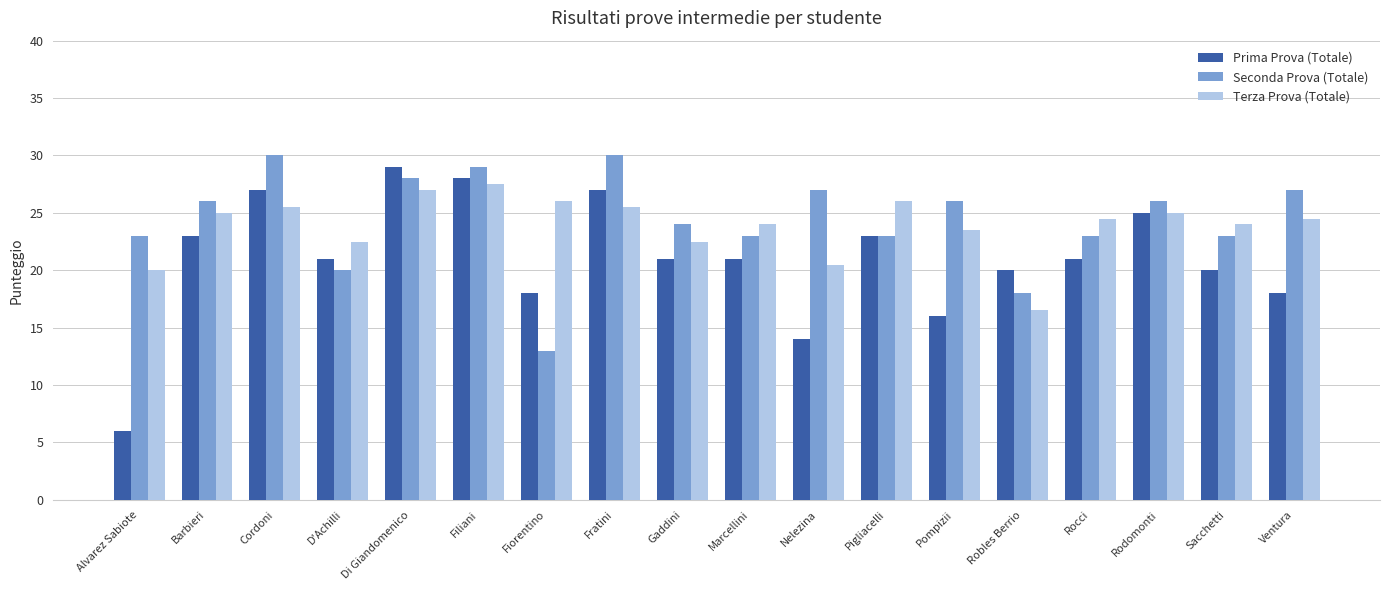

What position from the left is Filiani?

6